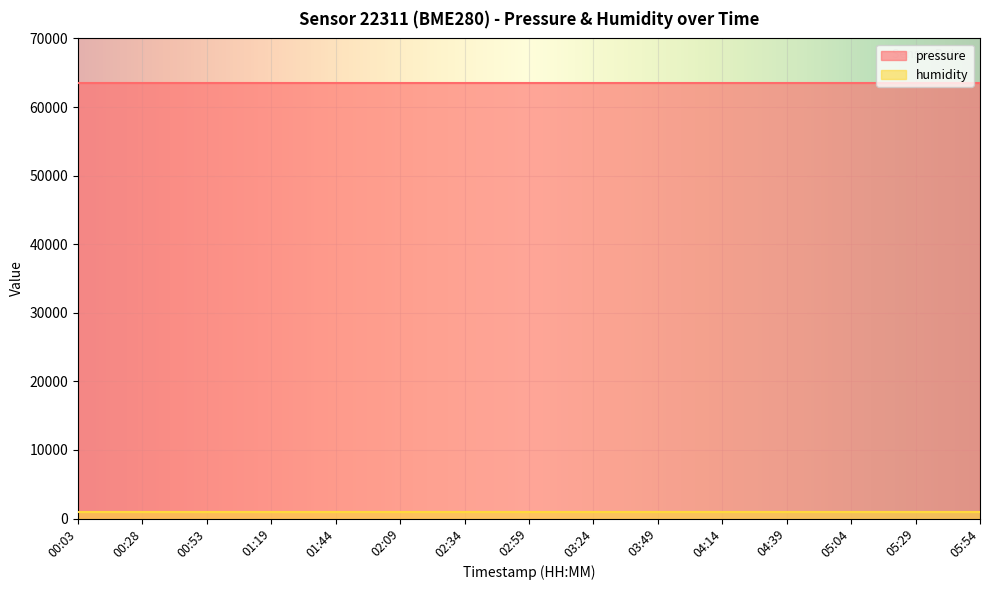

Reading left to right, list all the values displayed in this chart.

pressure: 00:03=63548.4	00:28=63548.4	00:53=63548.4	01:19=63548.4	01:44=63548.4	02:09=63548.4	02:34=63548.4	02:59=63548.4	03:24=63548.4	03:49=63548.4	04:14=63548.4	04:39=63548.4	05:04=63548.4	05:29=63548.4	05:54=63548.4
humidity: 00:03=100.0	00:28=100.0	00:53=100.0	01:19=100.0	01:44=100.0	02:09=100.0	02:34=100.0	02:59=100.0	03:24=100.0	03:49=100.0	04:14=100.0	04:39=100.0	05:04=100.0	05:29=100.0	05:54=100.0